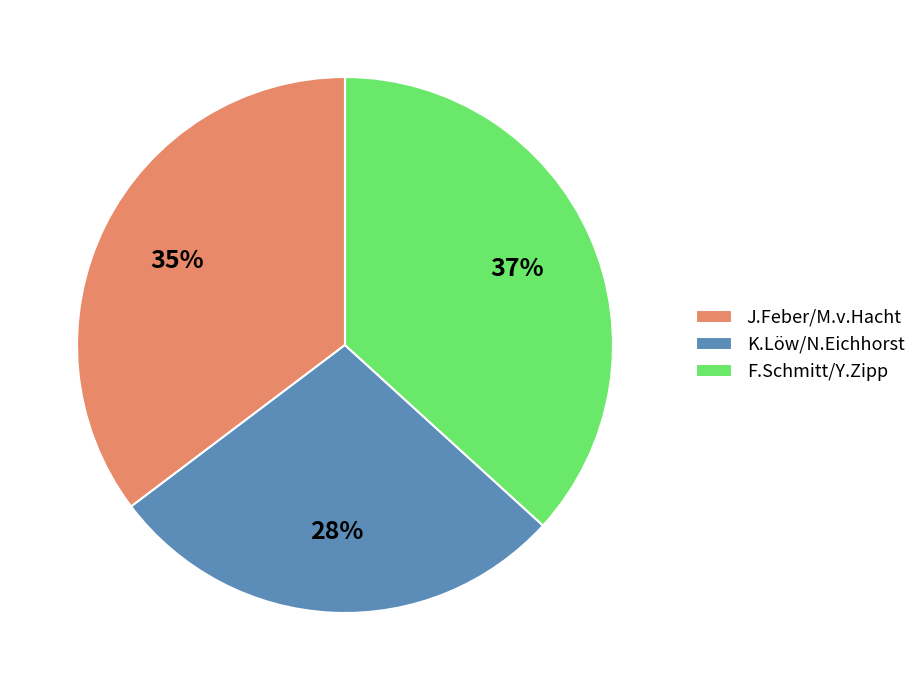

True or false: J.Feber/M.v.Hacht accounts for 35% of the total.

True